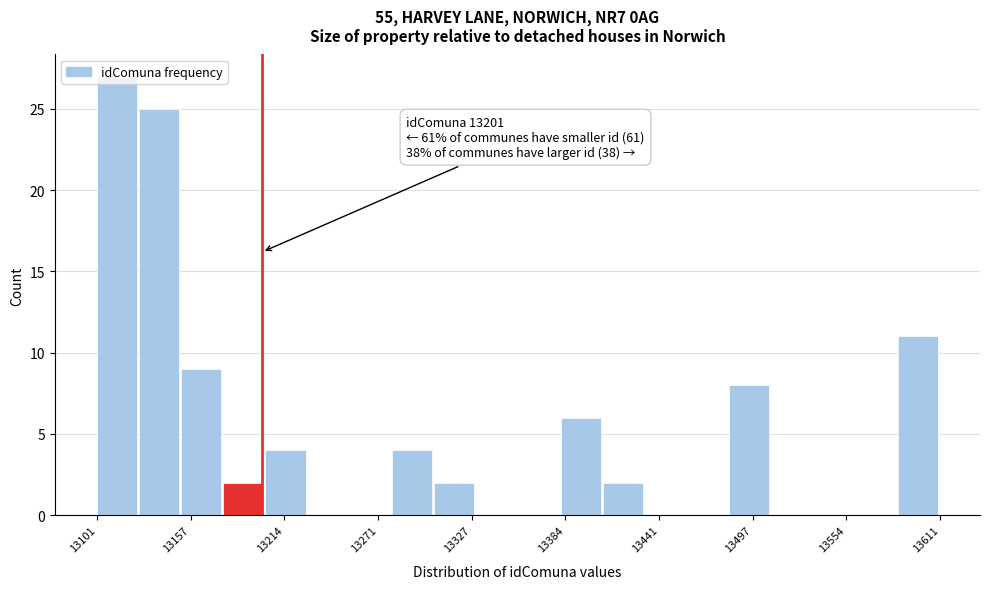

Around what value on the x-axis is the tallest bar? Give the approximate position of its centre, as read against the axis.

13110